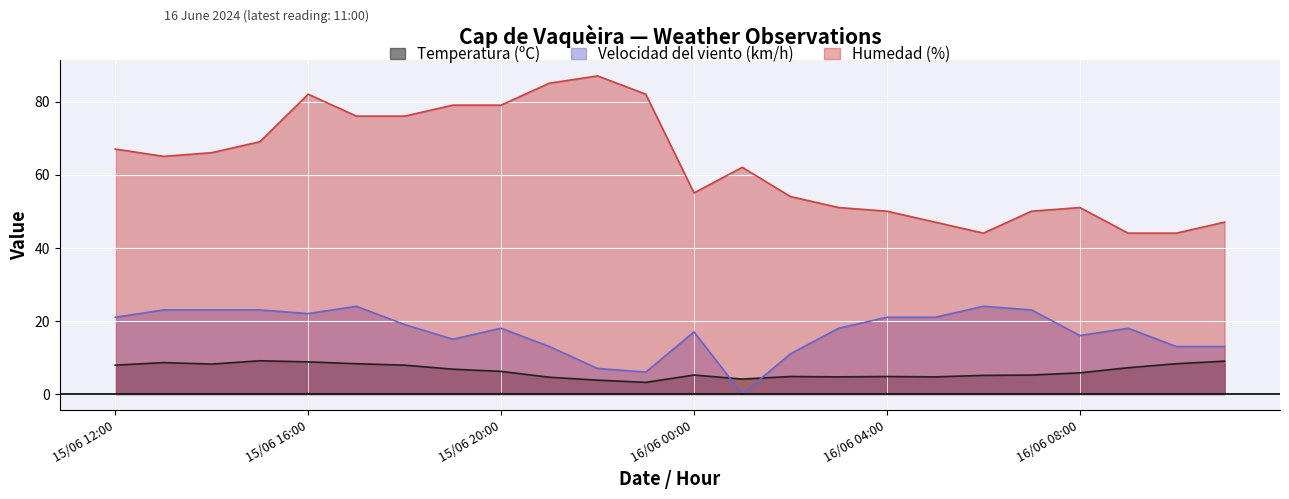

At how many categories does at least one series exceed 49?

19